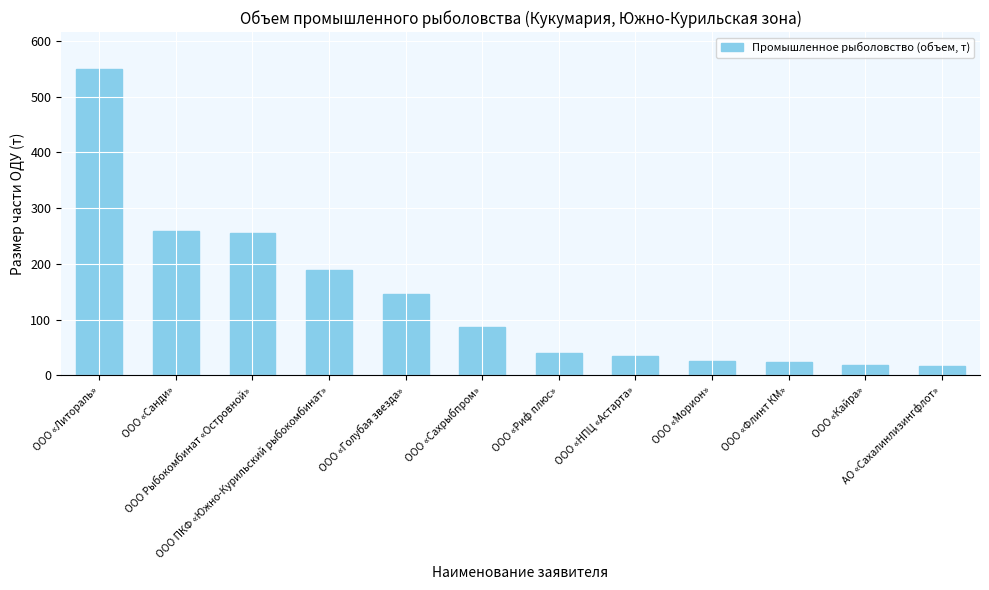

What value does the data have at ООО «Сахрыбпром»?

86.7